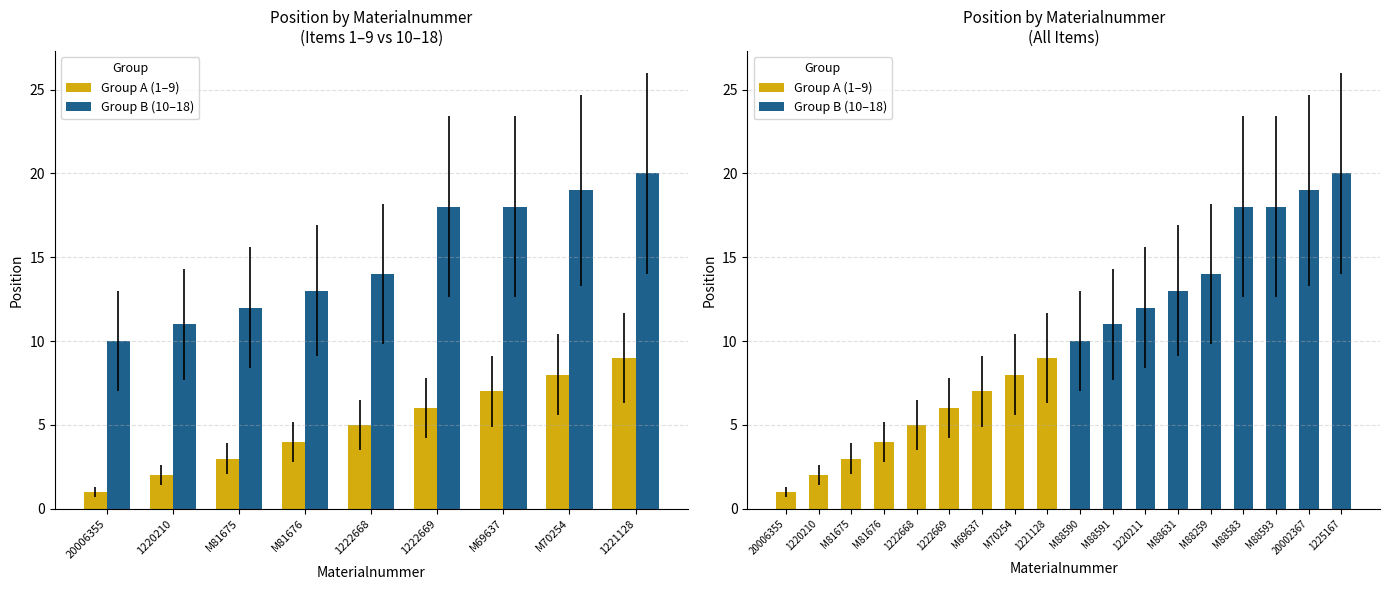

What value does the Group B (10–18) series have at M81675, to the nearest 10?

10